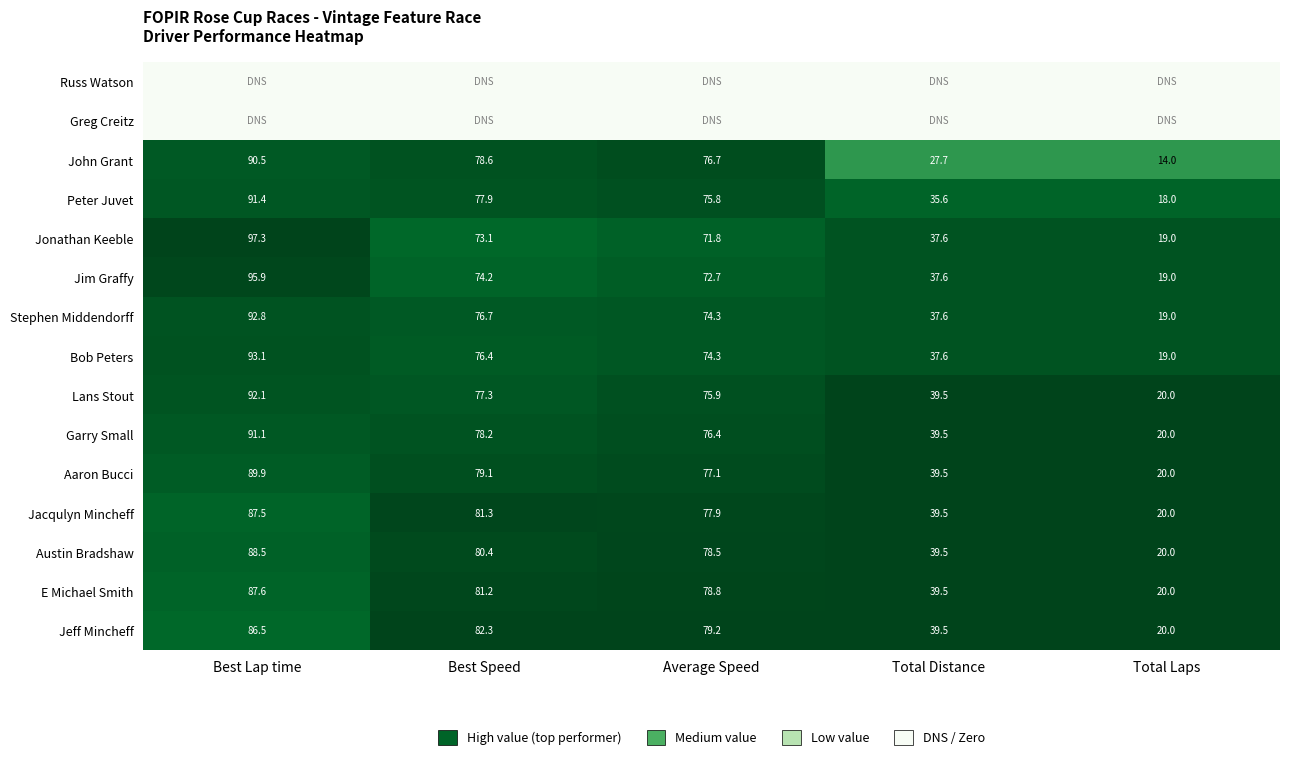

Where is Lans Stout nearest to the value 56?

Total Distance